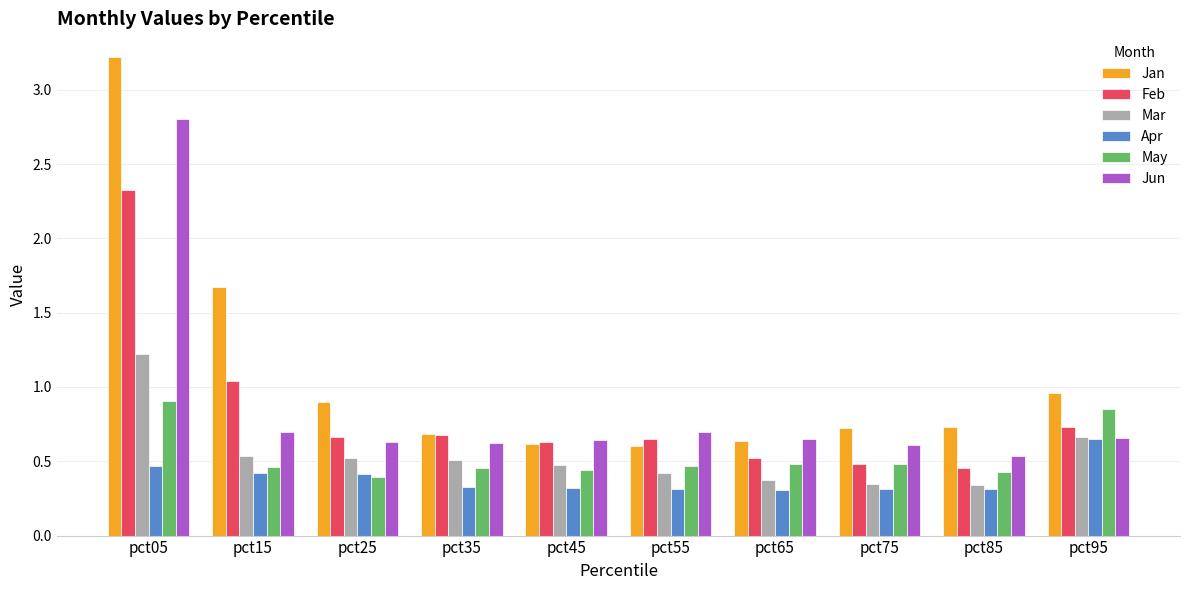

At which label does Jun reach its minimum?

pct85